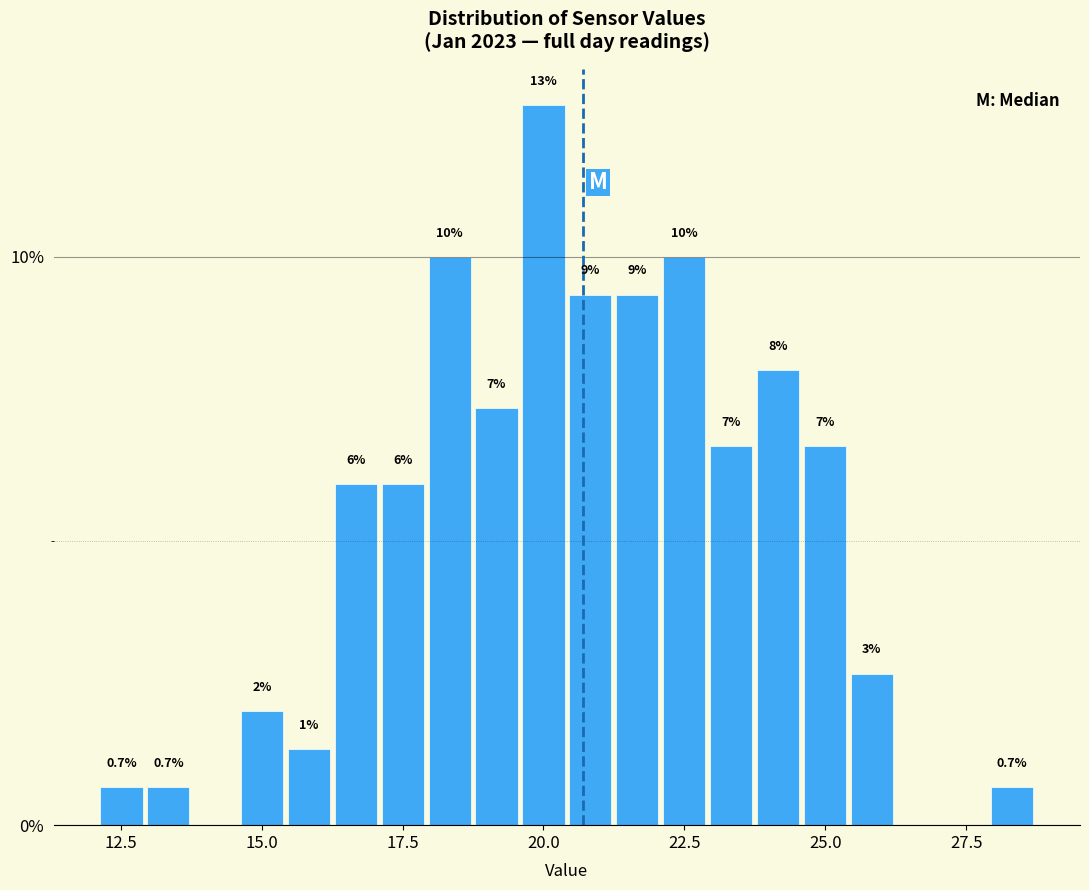

Read against the x-axis, roughly where is the centre of the tallest bar?

20.0